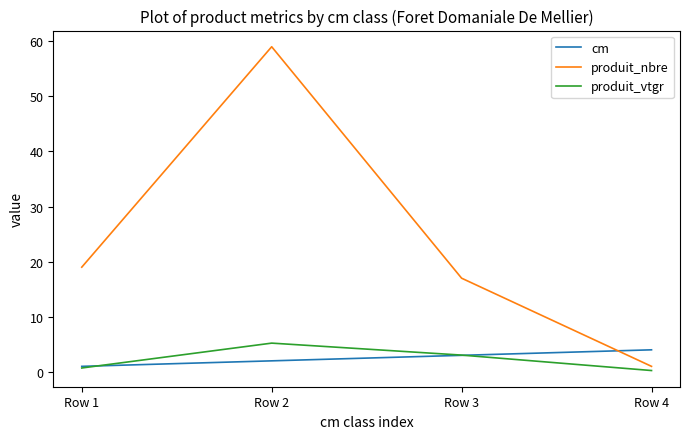

Where is produit_nbre nearest to the value 30?

Row 1